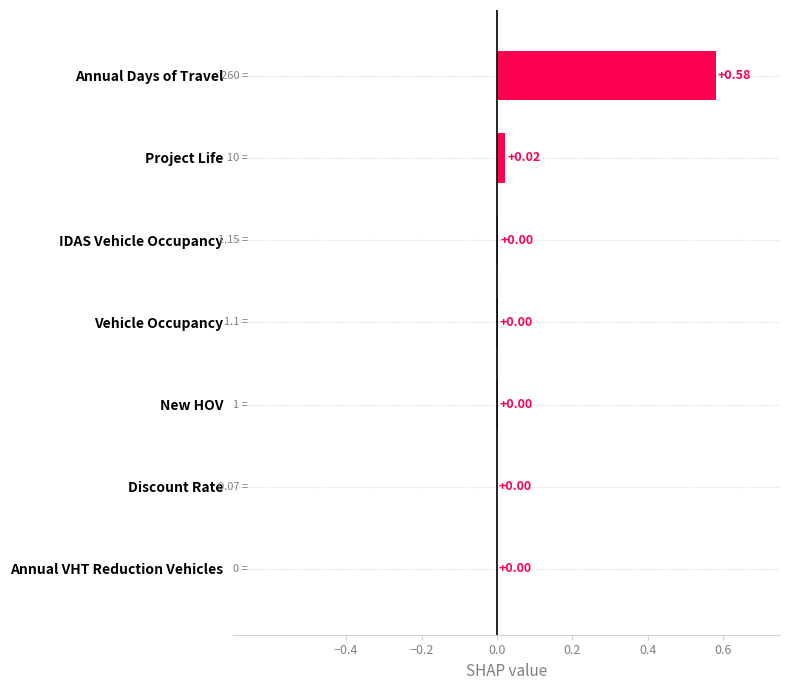

Which has a higher value, Discount Rate or Project Life?

Project Life